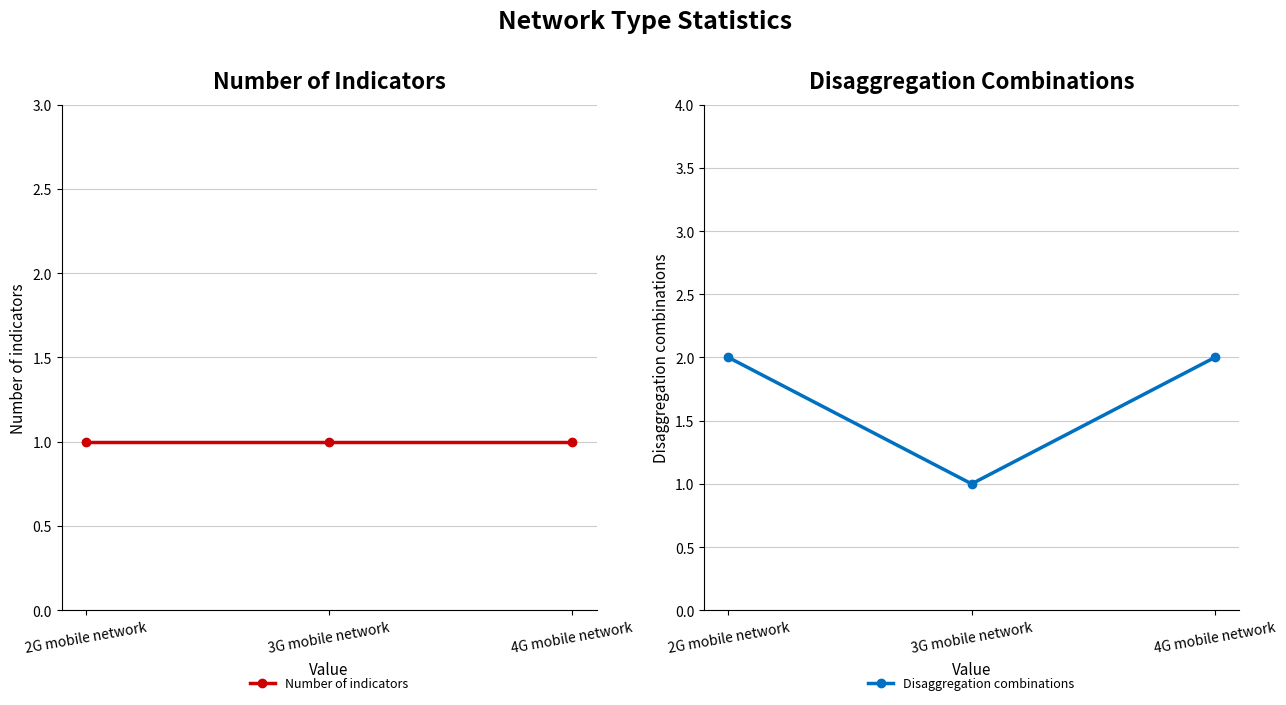

Which category has the lowest value in the Number of indicators series?

2G mobile network